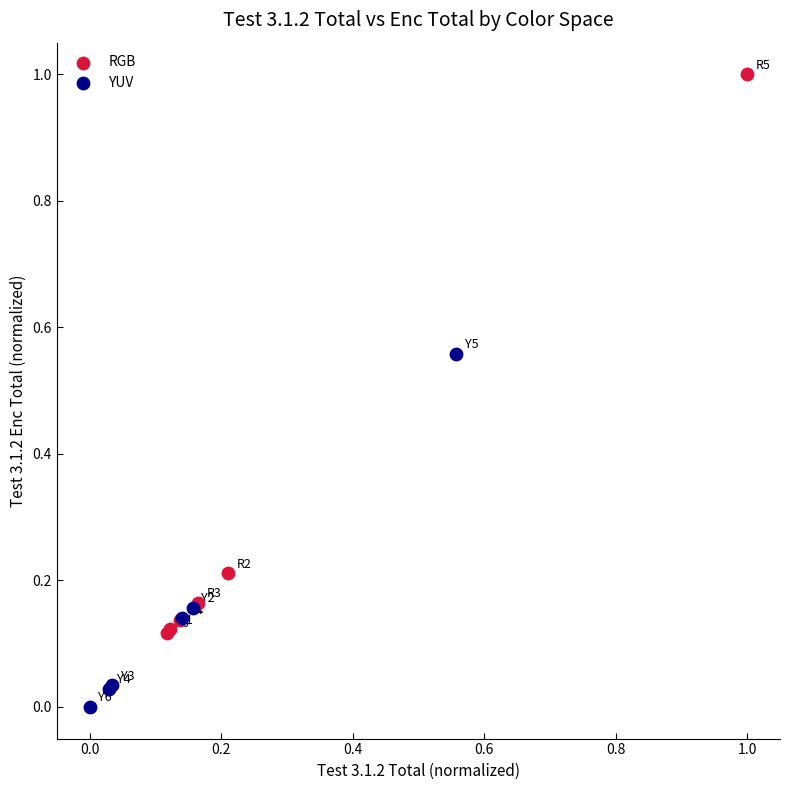

Which series reaches the minimum Y coordinate?

YUV